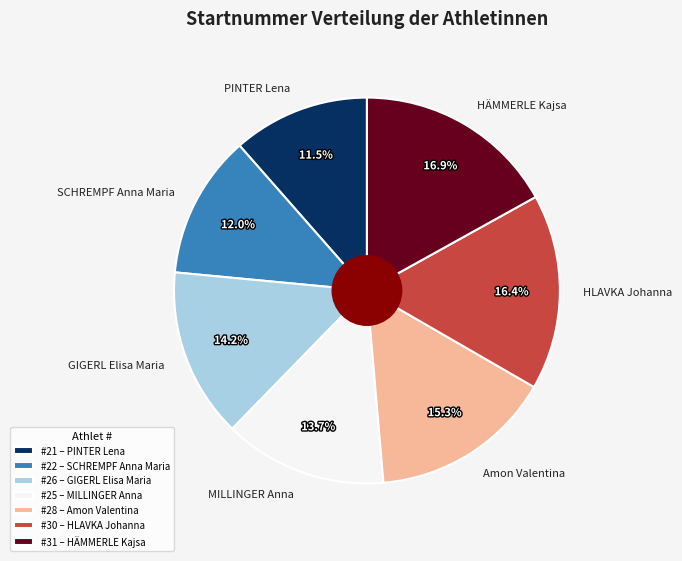

What percentage is the HLAVKA Johanna slice, to the nearest percent?

16%